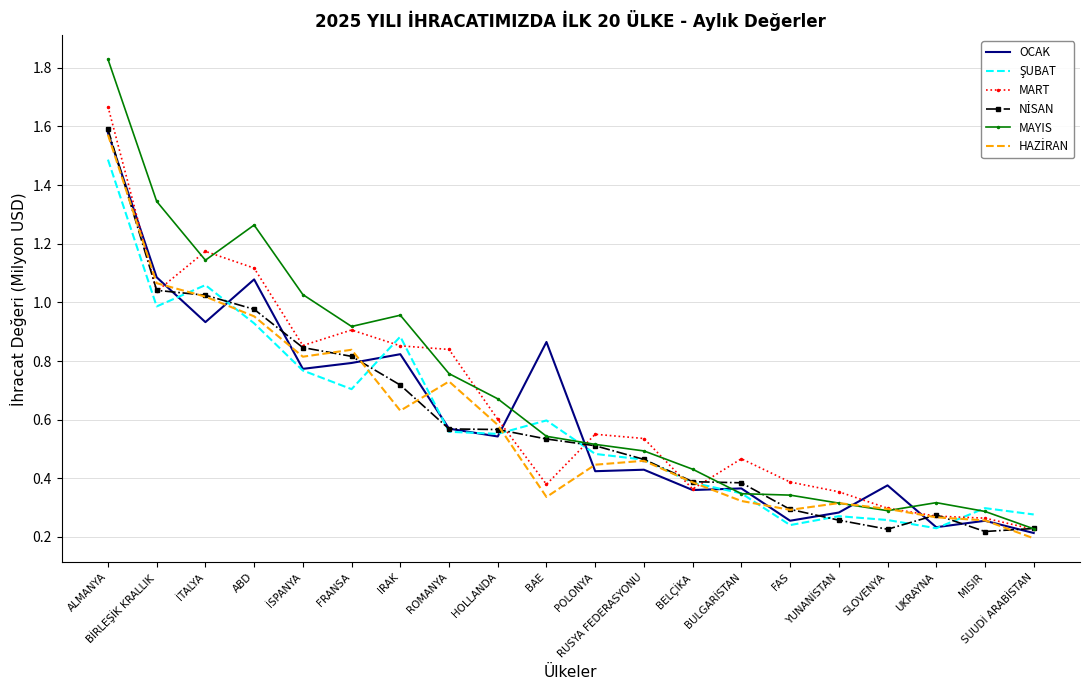

True or false: MAYIS has a value of 0.3 at UKRAYNA.

True